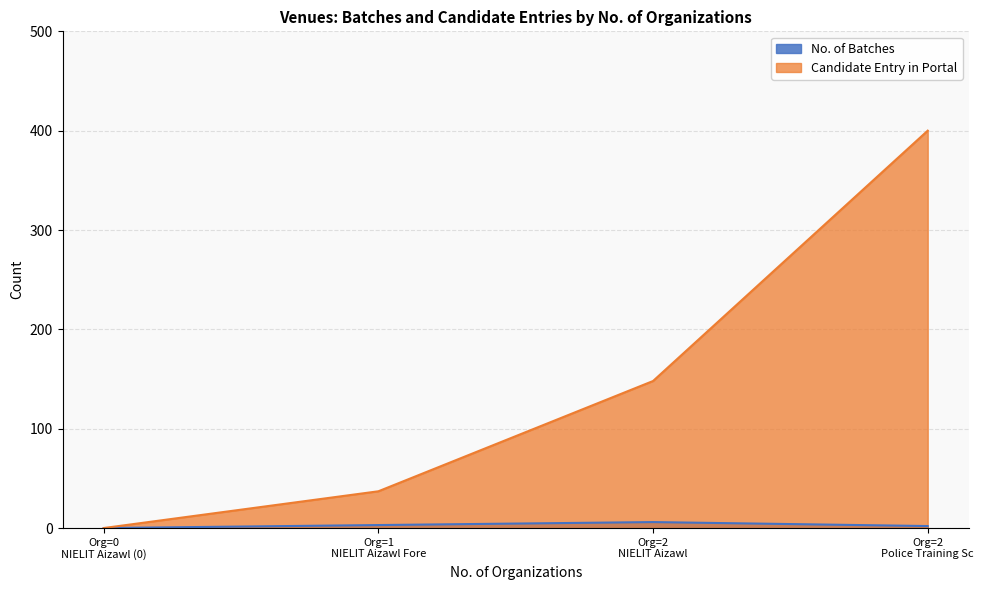

List the series in order of their overall mean, highest first.

Candidate Entry in Portal, No. of Batches